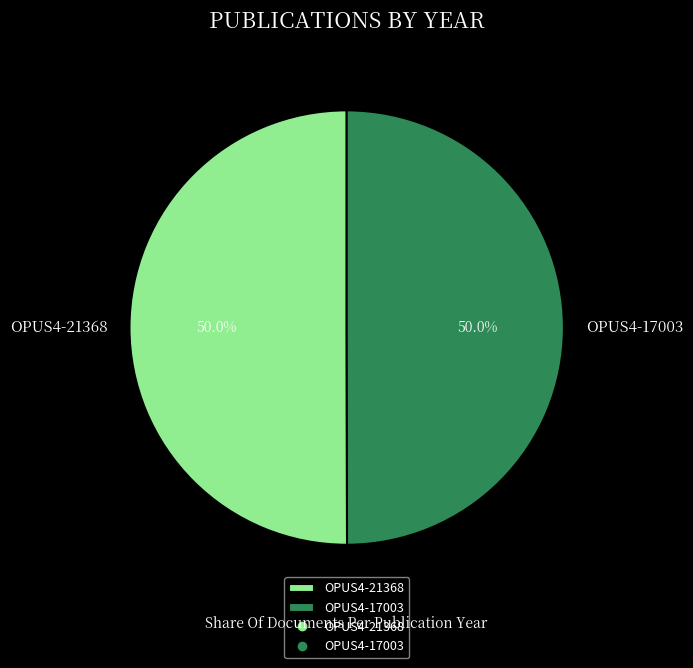

True or false: OPUS4-21368 accounts for 50% of the total.

True